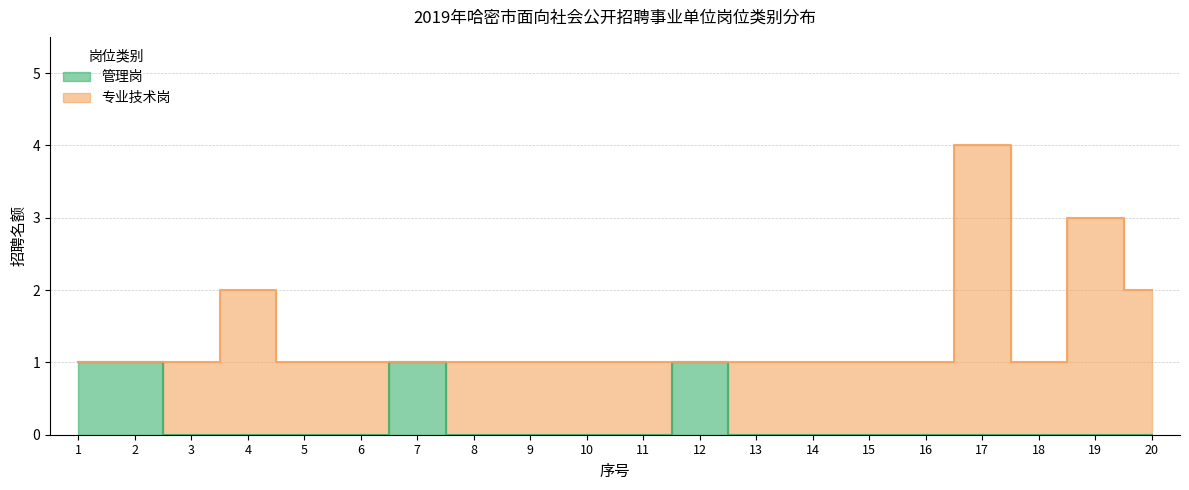

Which has a higher value, 5 or 18?

5